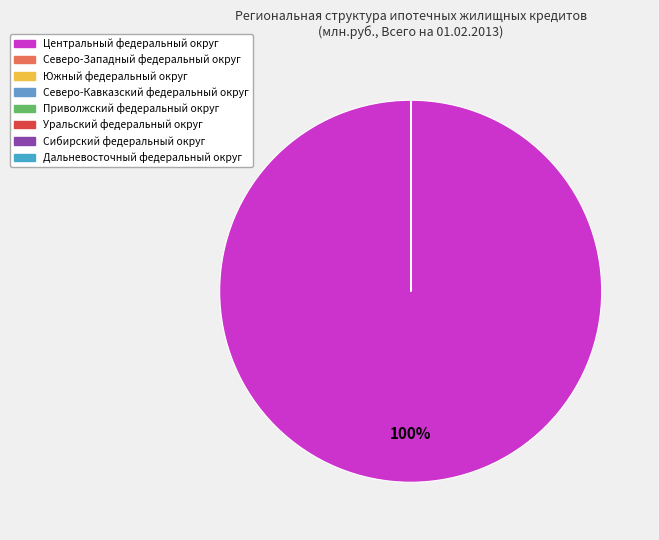

How many segments does this pie chart have?

8